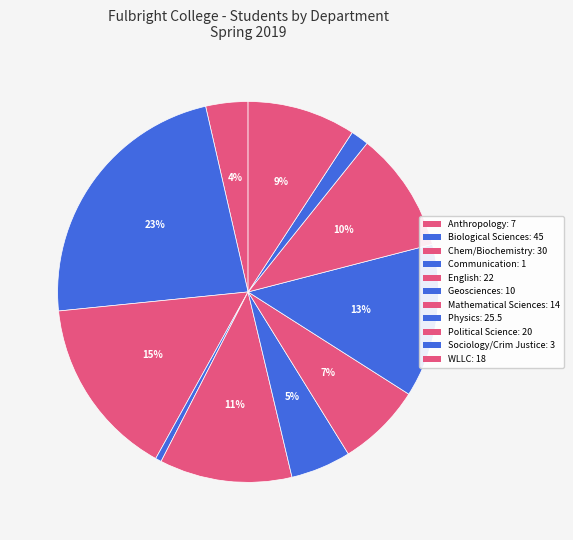

Which slice is the smallest?

Communication